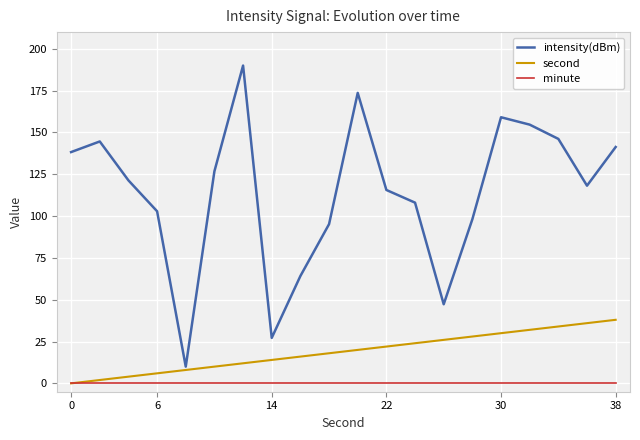

True or false: minute and intensity(dBm) intersect in this chart.

False